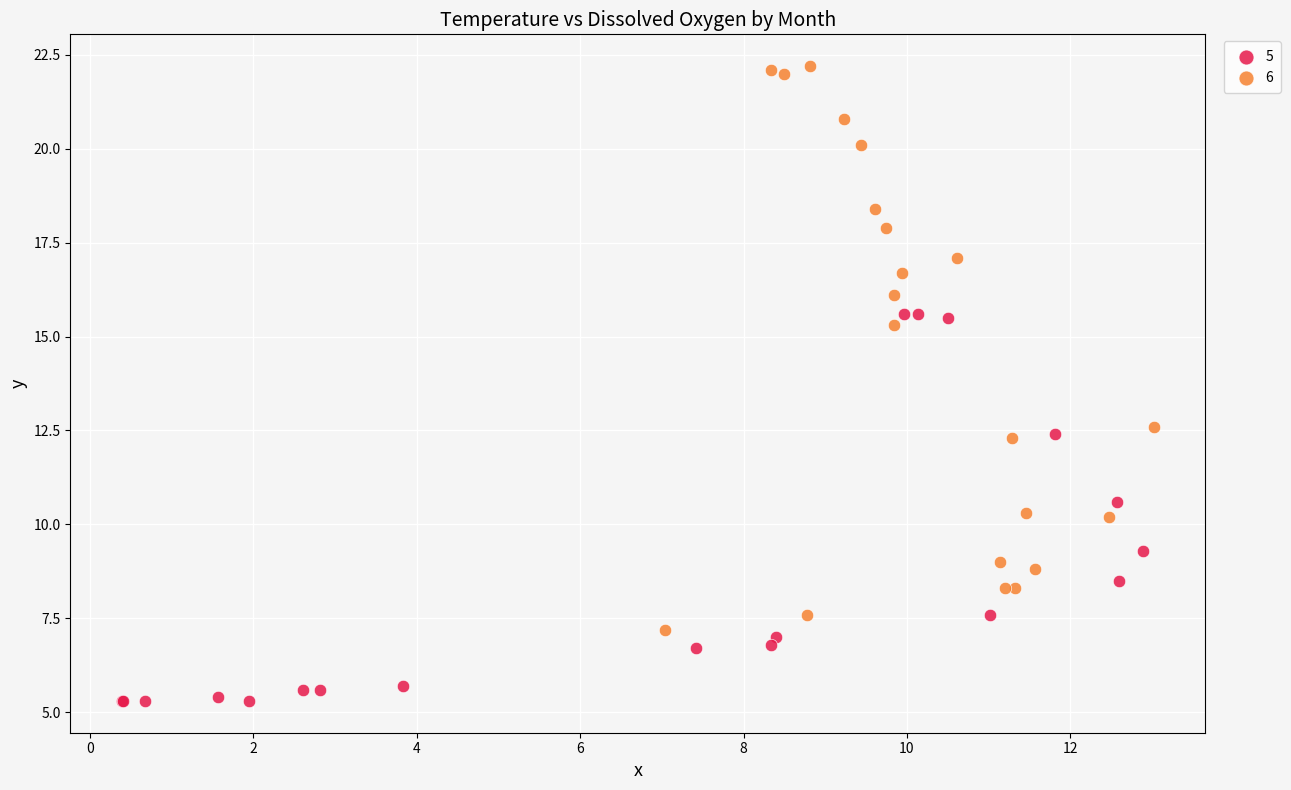

Which series has the widest spread of Y values?

6